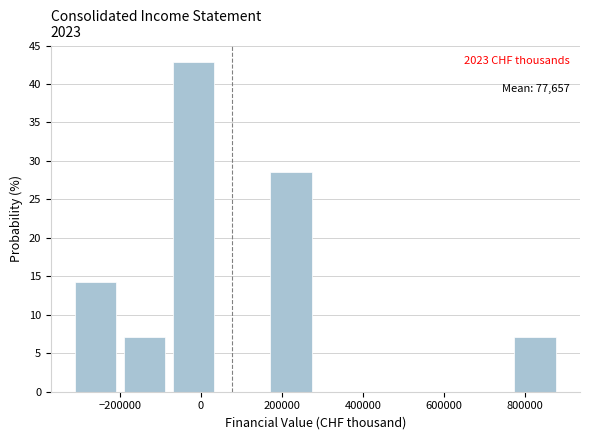

Over which range of the x-axis is the bar tallest?

-80000 to 40000